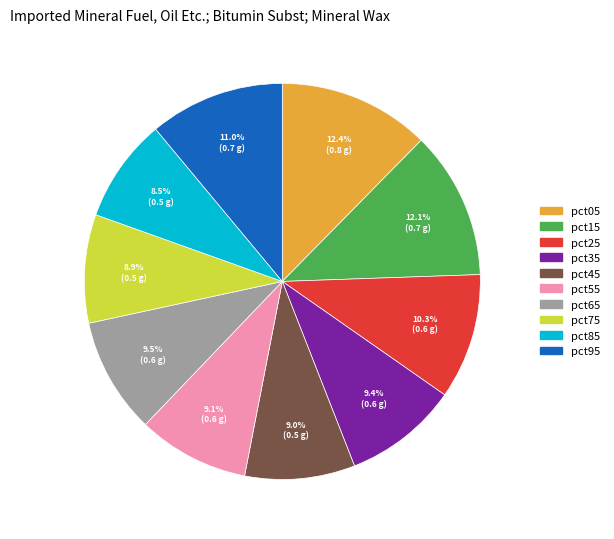

What portion of the pie excludes pct75?

91.1%